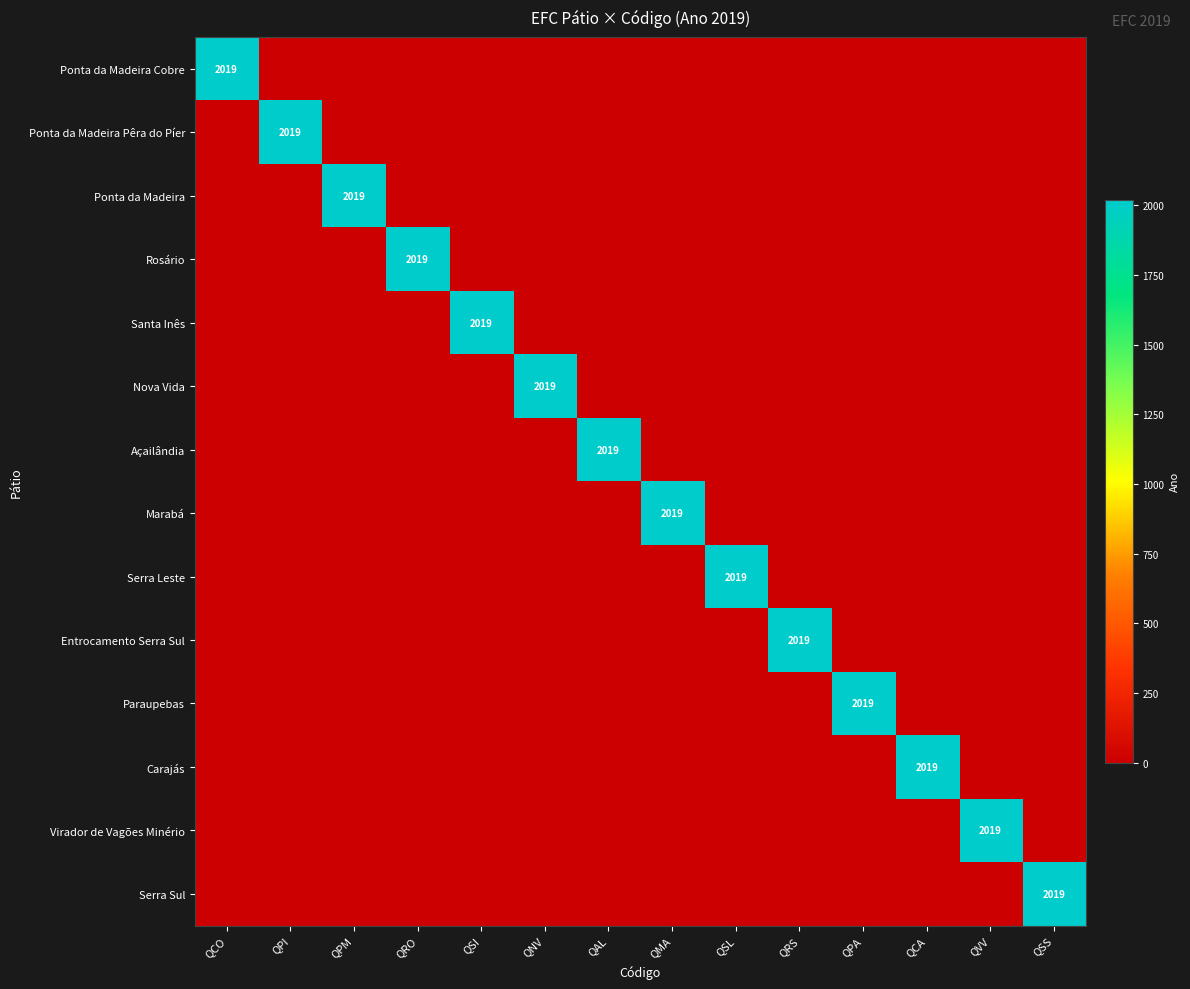

Which label corresponds to the smallest value in the chart?

QPI